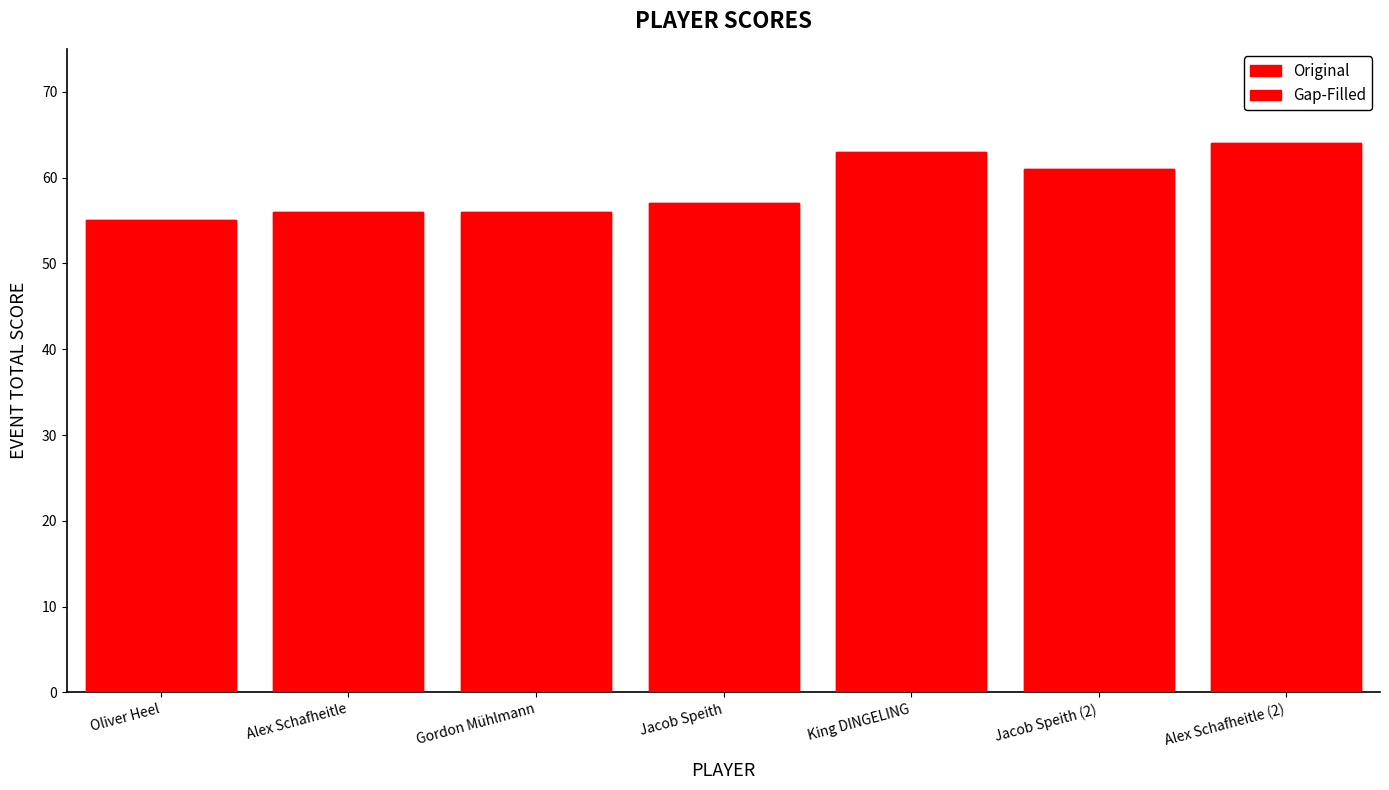

Where does the Gap-Filled series first go above 57?

King DINGELING